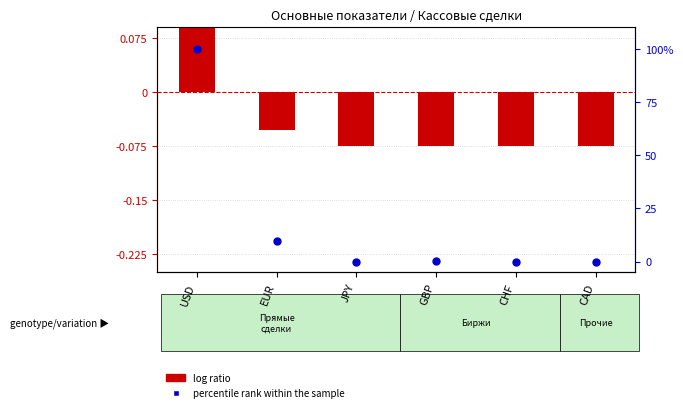

What is the total value across all series at EUR?

9.4